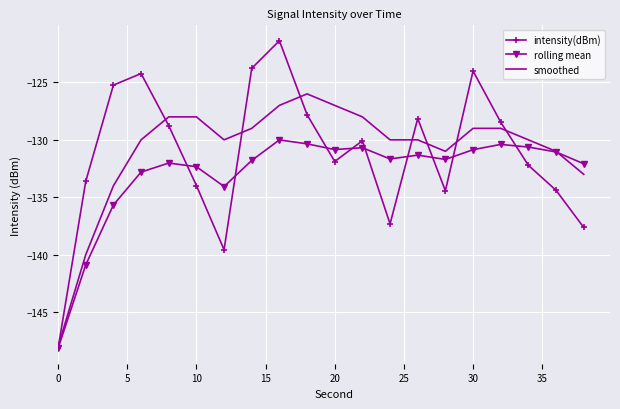

Which series ends up on top after the final intersection of smoothed and rolling mean?

rolling mean